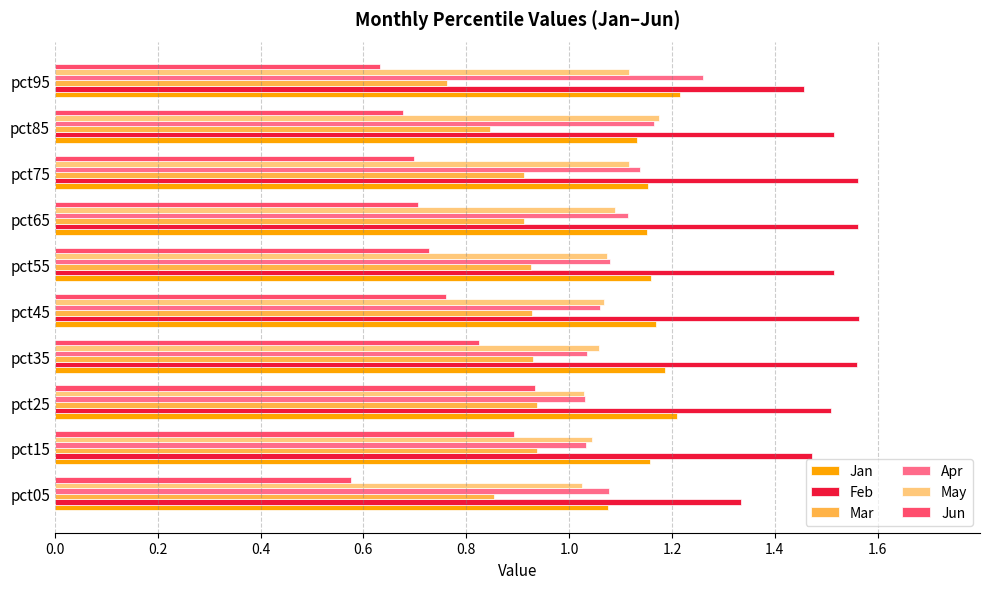

Is it true that Mar equals 0.9 at pct35?

True